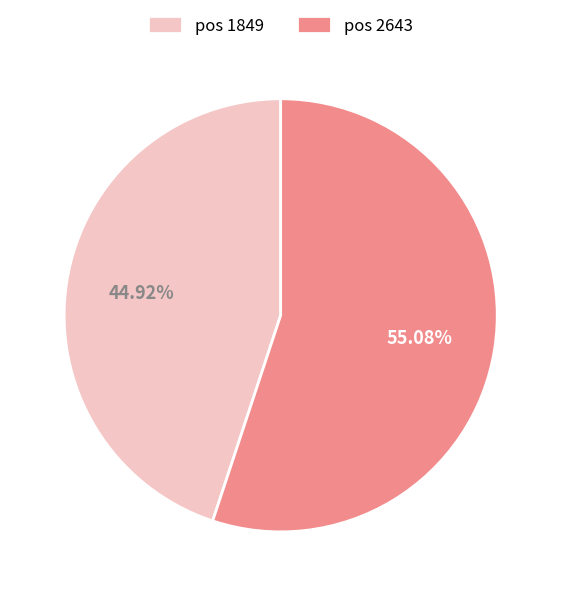

Approximately how many times larger is the value at pos 1849 compared to pos 2643?

0.8